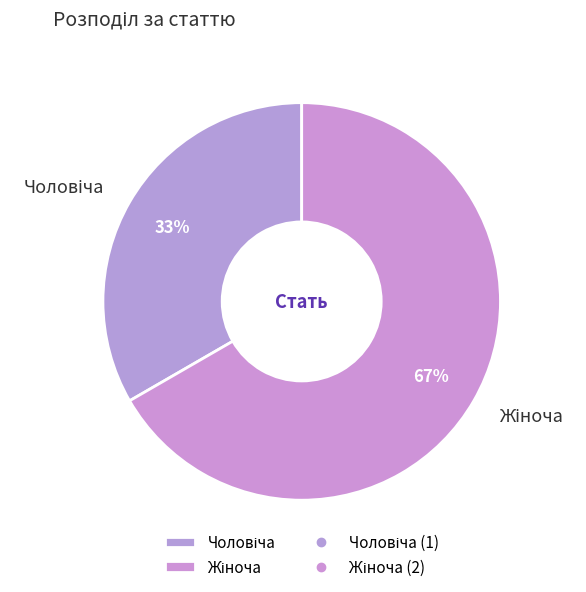

To the nearest percent, what is the average slice percentage?

50%